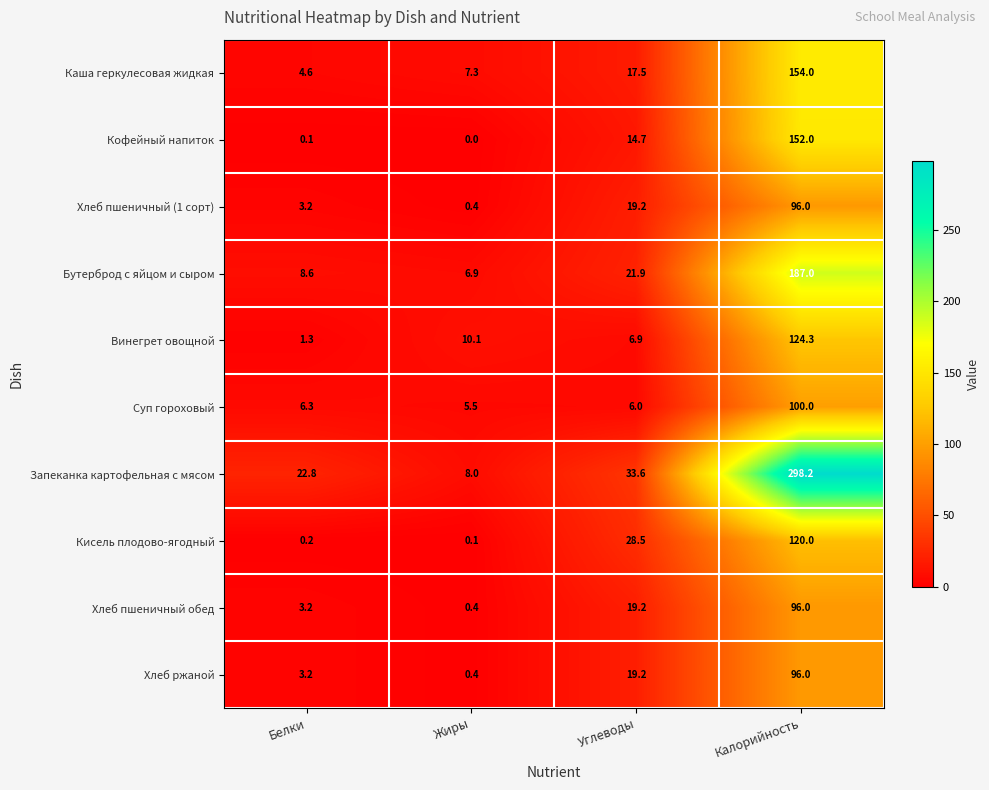

Which category has the lowest value in the Каша геркулесовая жидкая series?

Белки